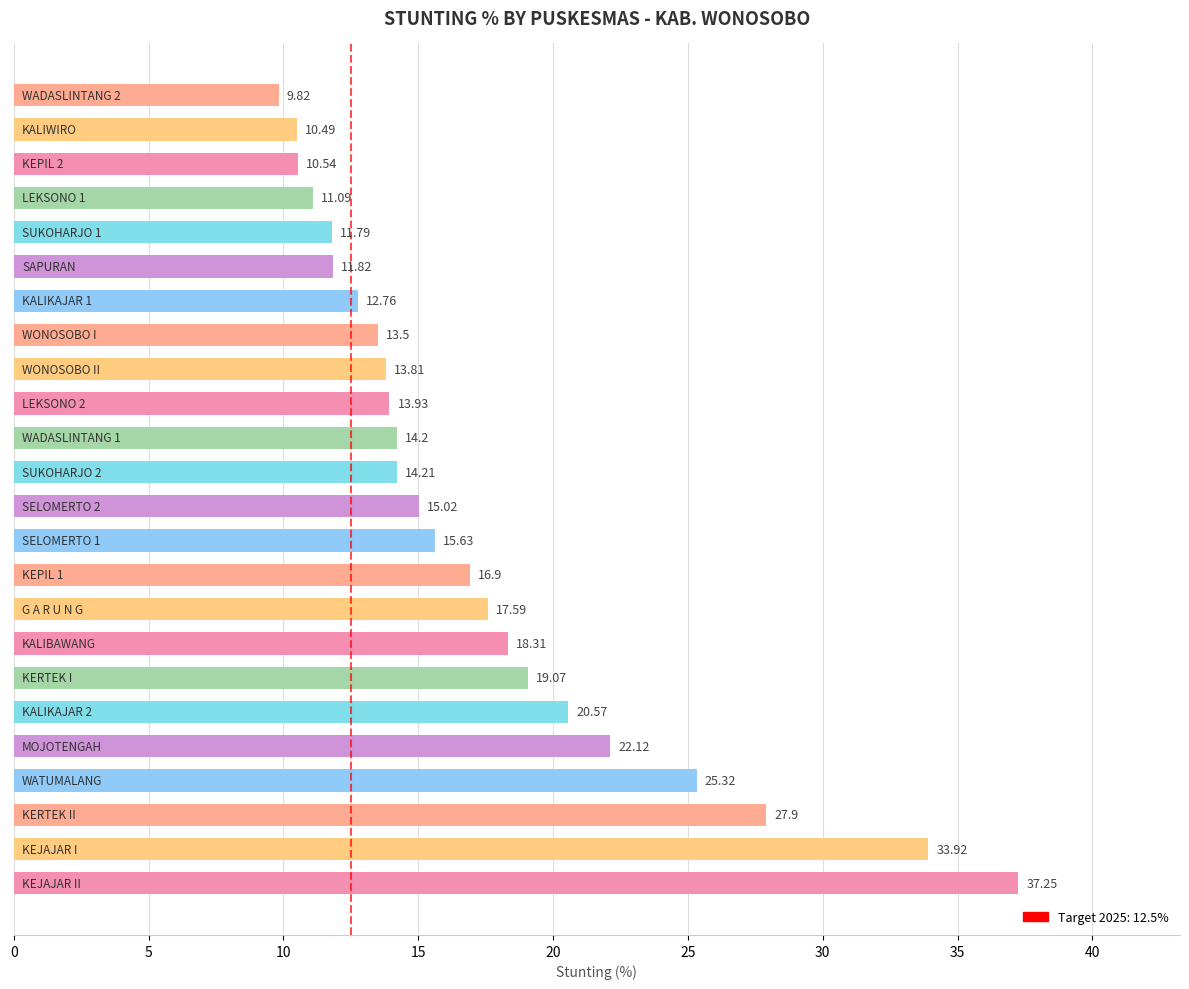

What is the sum of all values?

417.6